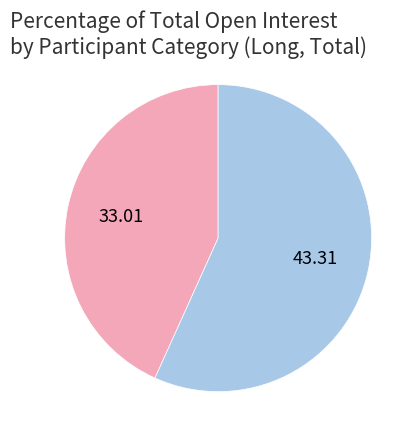

Does any single category account for the majority?

Yes